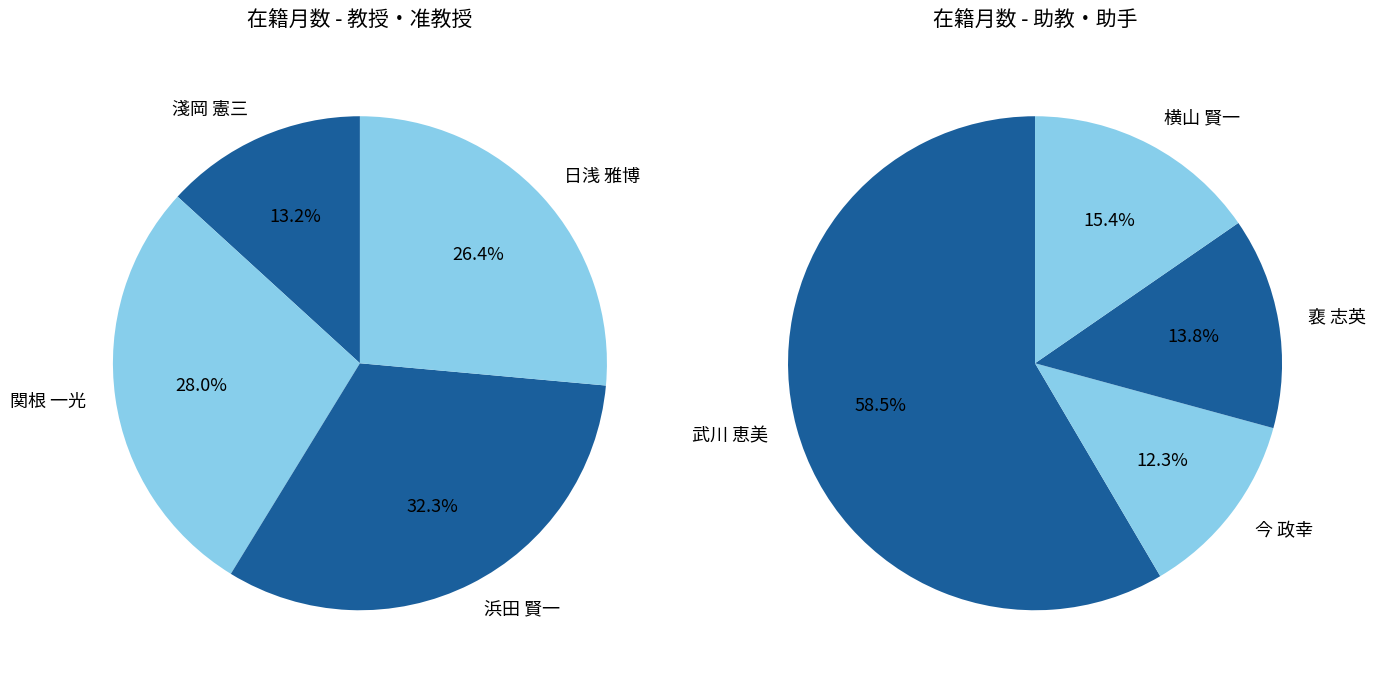

Is 今 政幸 the majority of the pie?

No